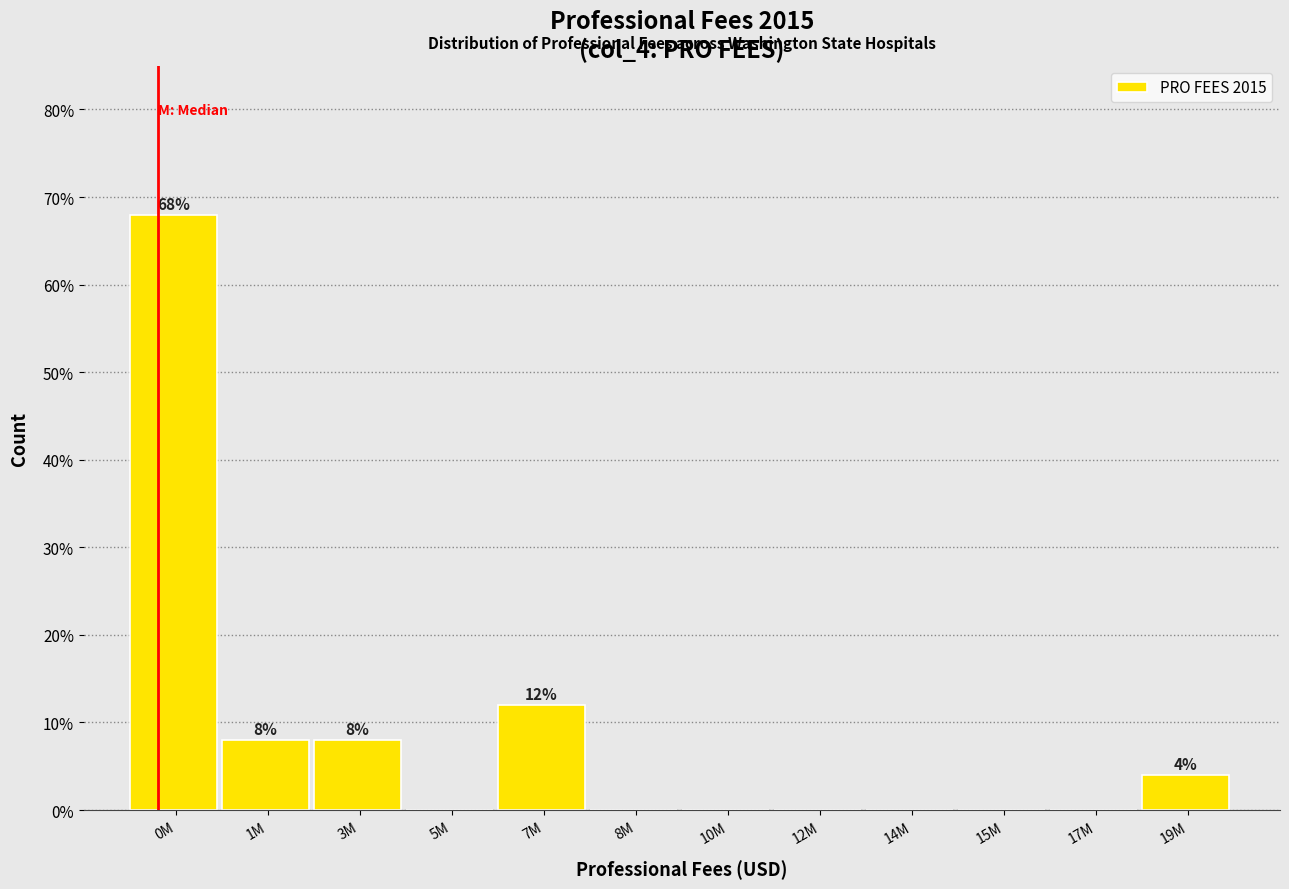

Reading left to right, what are all the values shown in this chart?

0M=68	1M=8	3M=8	5M=0	7M=12	8M=0	10M=0	12M=0	14M=0	15M=0	17M=0	19M=4